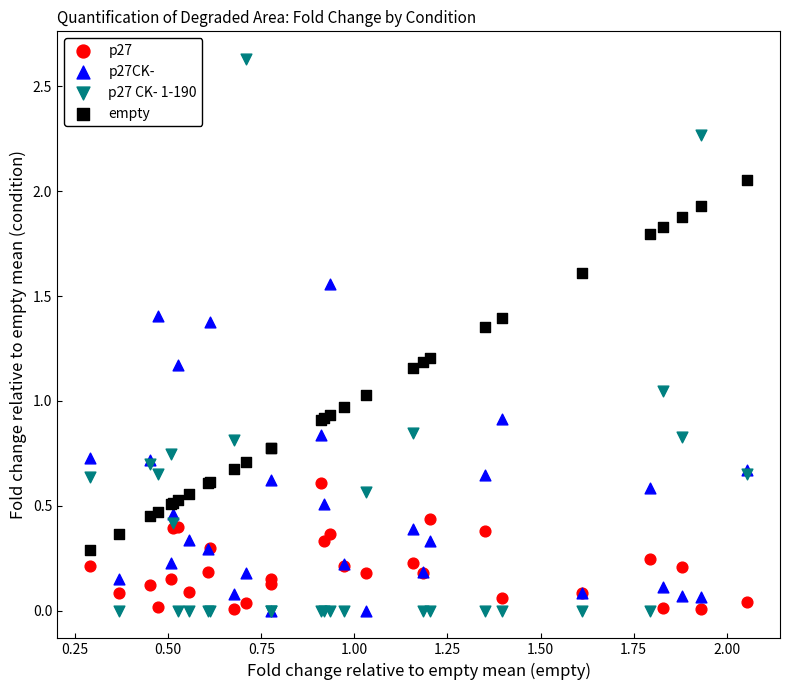

Which series has the widest spread of Y values?

p27 CK- 1-190